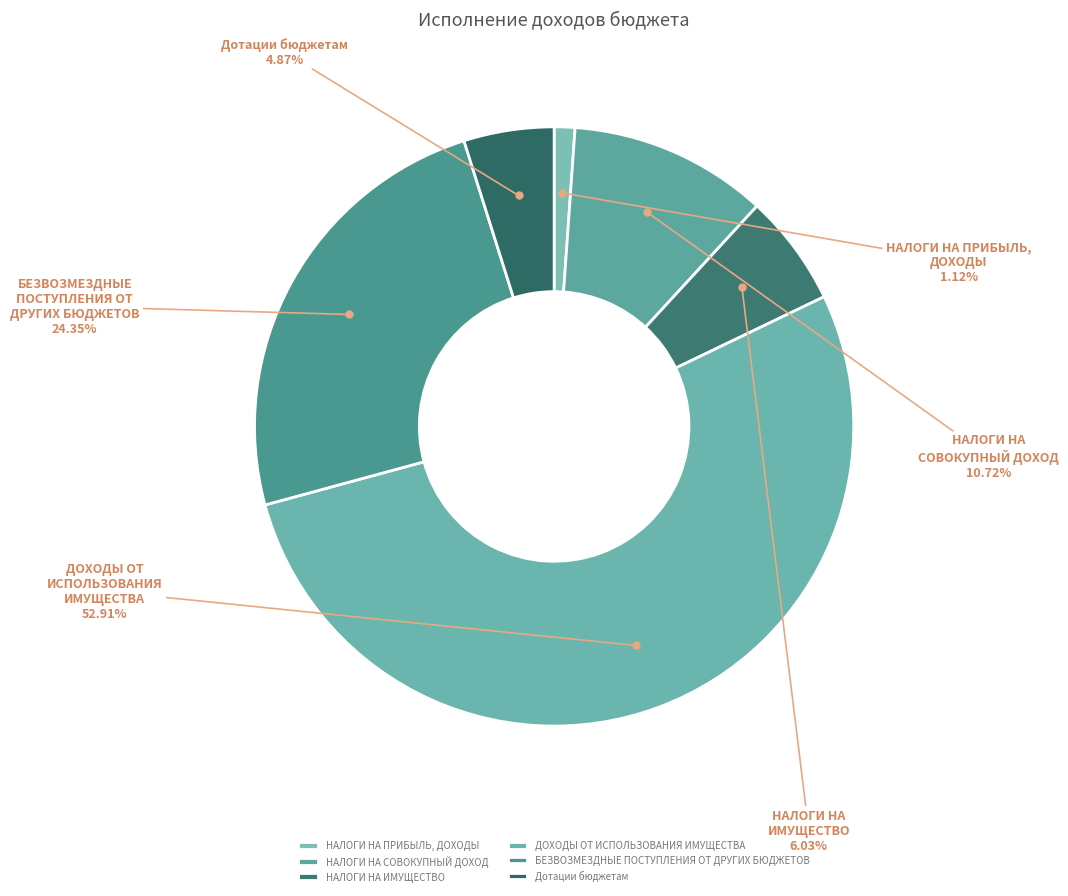

Which slice is the largest?

ДОХОДЫ ОТ ИСПОЛЬЗОВАНИЯ ИМУЩЕСТВА